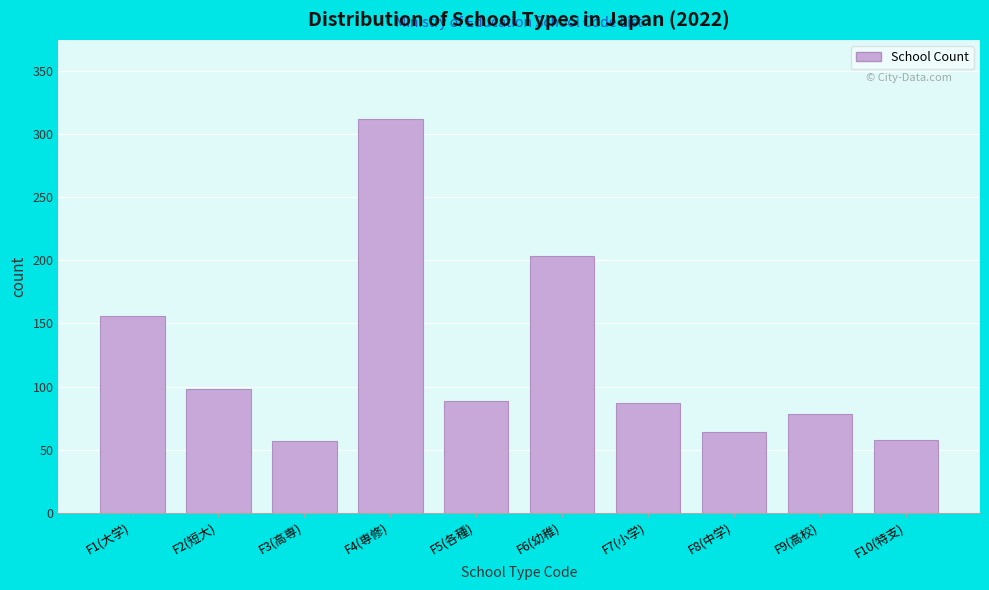

The value at F1(大学) is 239. True or false?

False